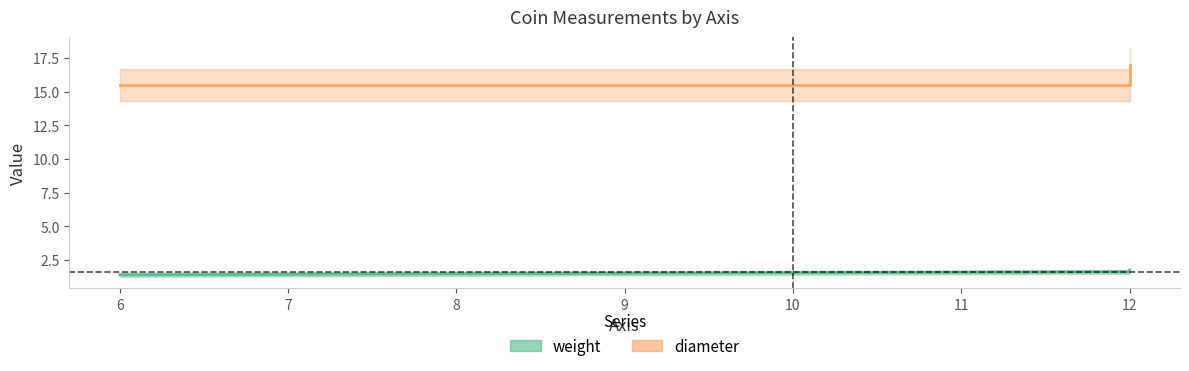

At which label does weight reach its minimum?

6